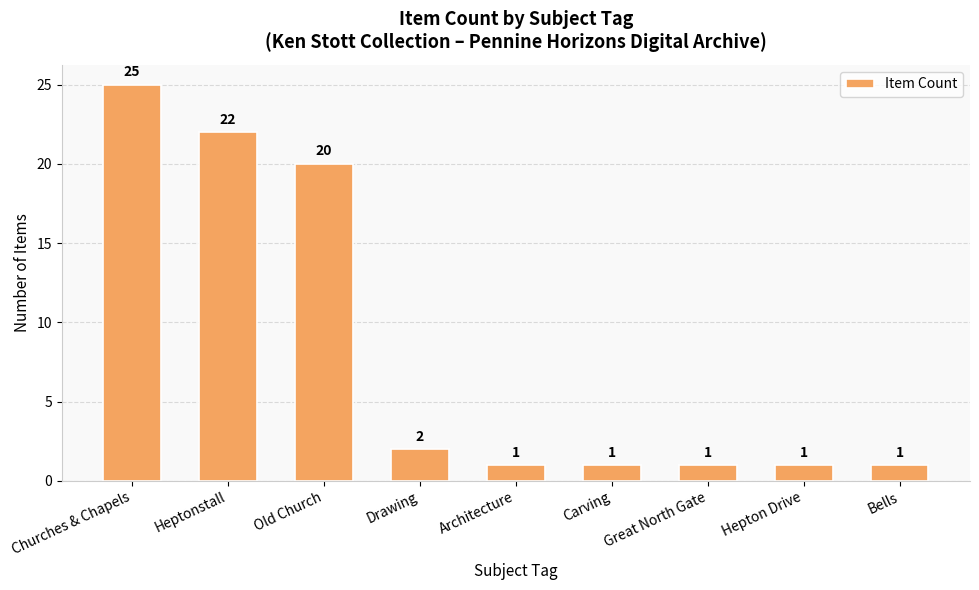

Reading left to right, transcribe all the data shown in this chart.

25	22	20	2	1	1	1	1	1